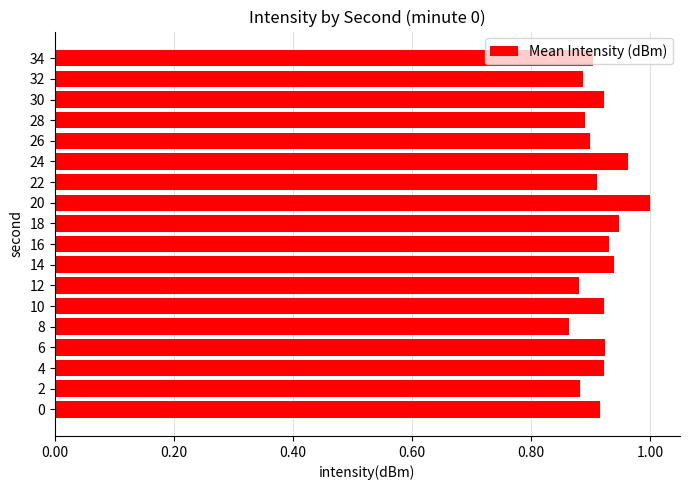

The chart shows a value of 0.6 at 20. True or false?

False